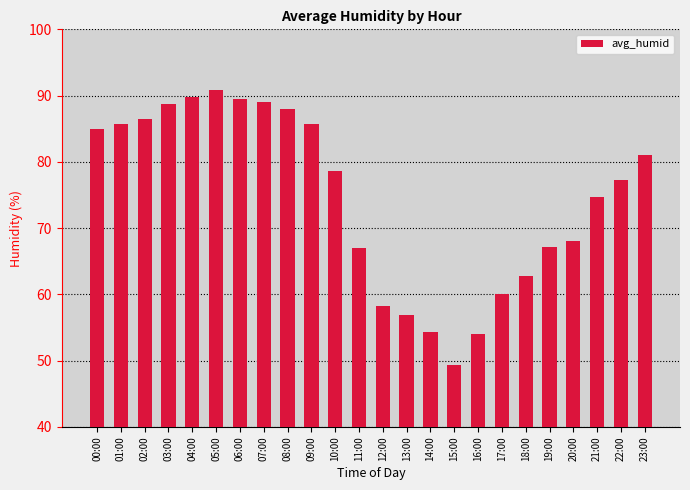

What is the value of the 8th bar from the left?

89.0